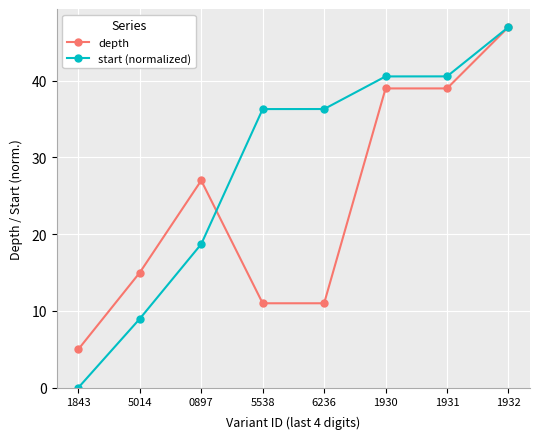

What is the greatest value displayed?

47.0